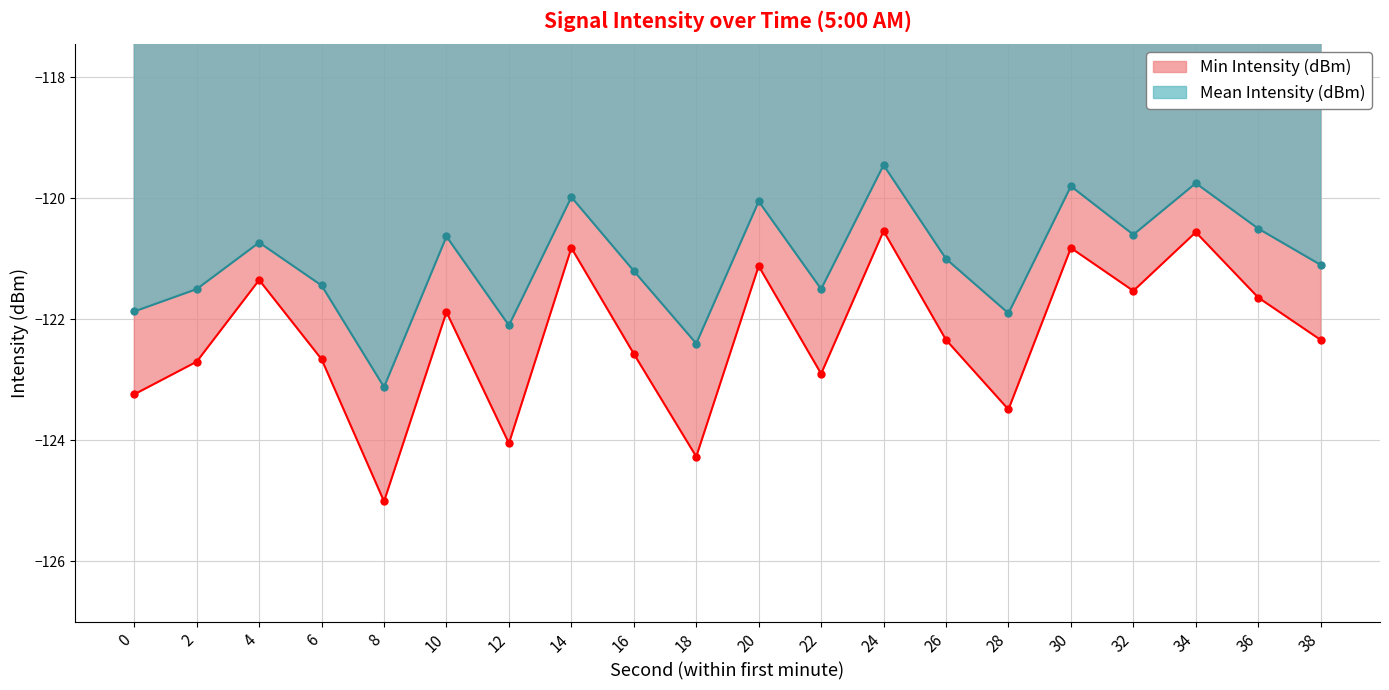

At how many categories does at least one series exceed -121?

9